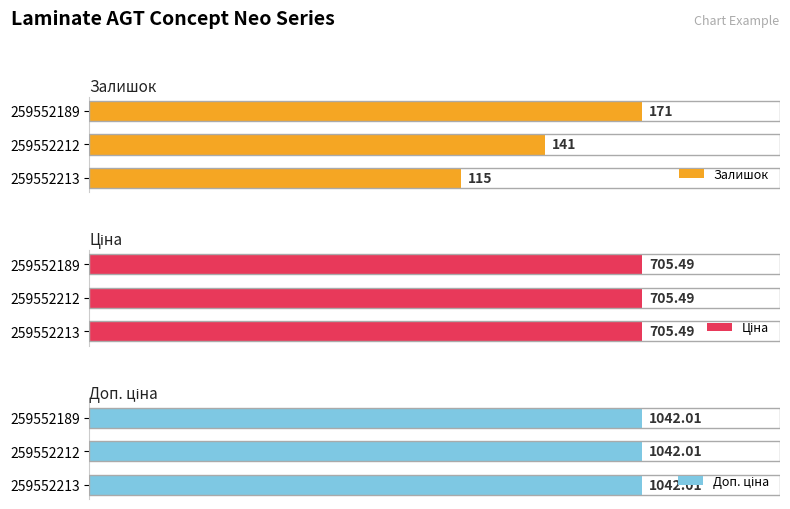

Rank the categories by Залишок value from lowest to highest.

259552213, 259552212, 259552189